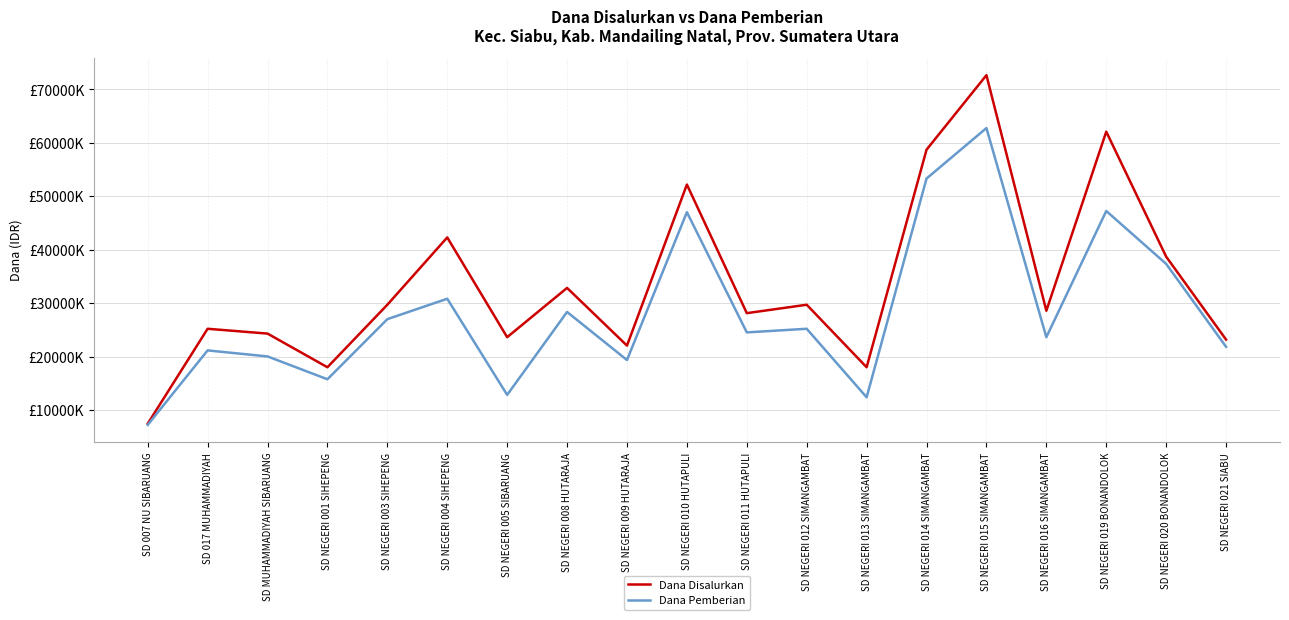

Reading left to right, extract all data points from this chart.

Dana Disalurkan: 7425000	25200000	24300000	18000000	29700000	42300000	23625000	32850000	22050000	52200000	28125000	29700000	18000000	58725000	72675000	28575000	62100000	38700000	23175000
Dana Pemberian: 7200000	21150000	20025000	15750000	27000000	30825000	12825000	28350000	19350000	47025000	24525000	25200000	12375000	53325000	62775000	23625000	47250000	37350000	21825000